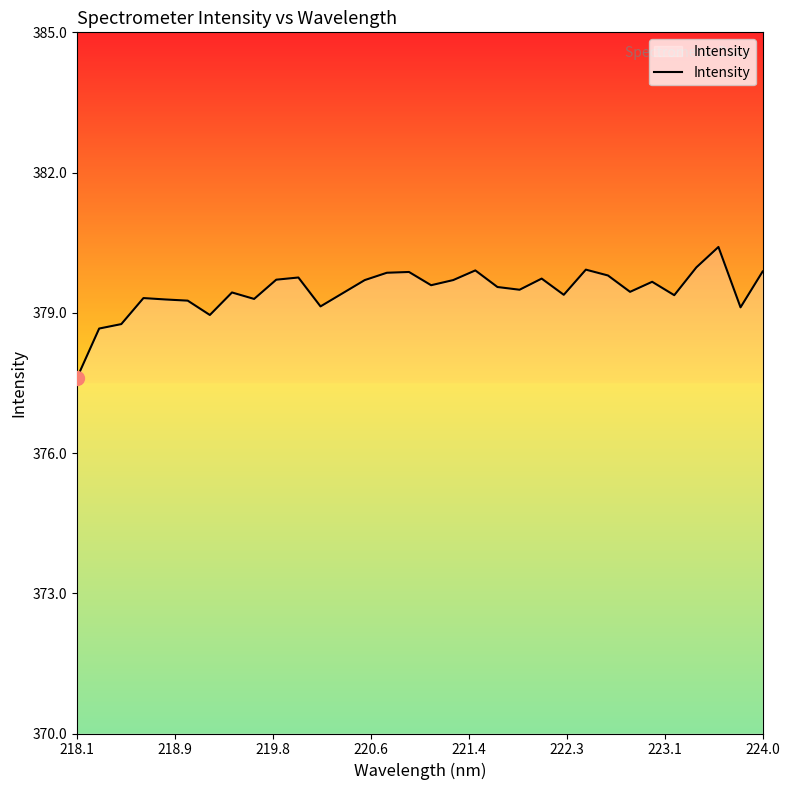

What is the smallest value displayed?

377.6